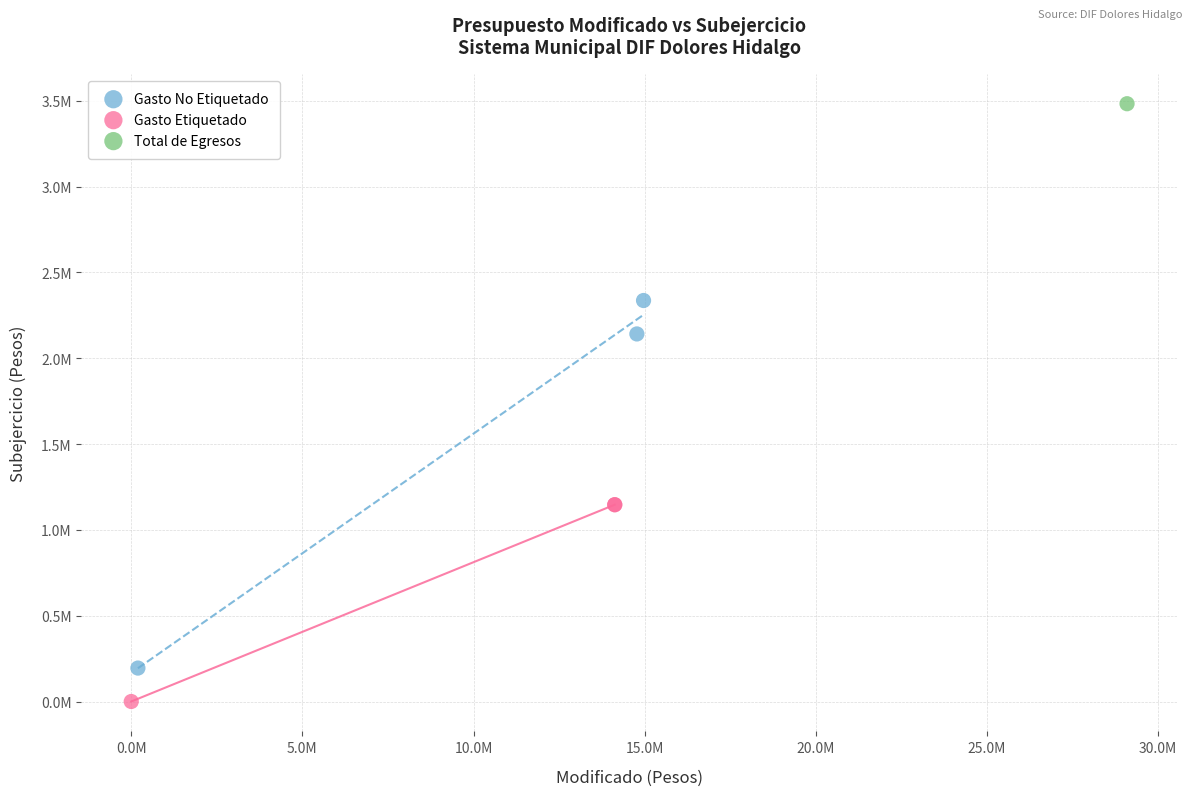

What are all the series names shown in the legend?

Gasto No Etiquetado, Gasto Etiquetado, Total de Egresos